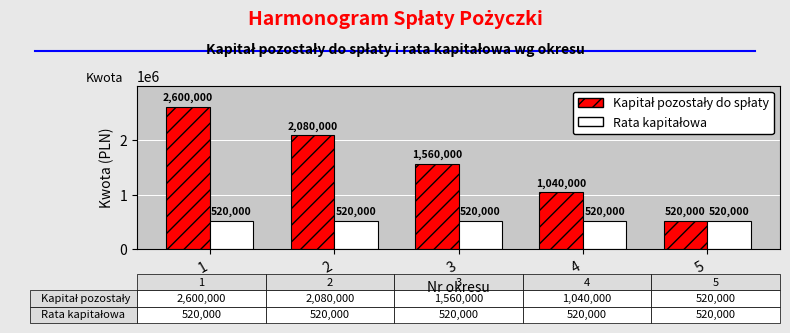

What is the spread (max minus min) of values at 3?

1040000